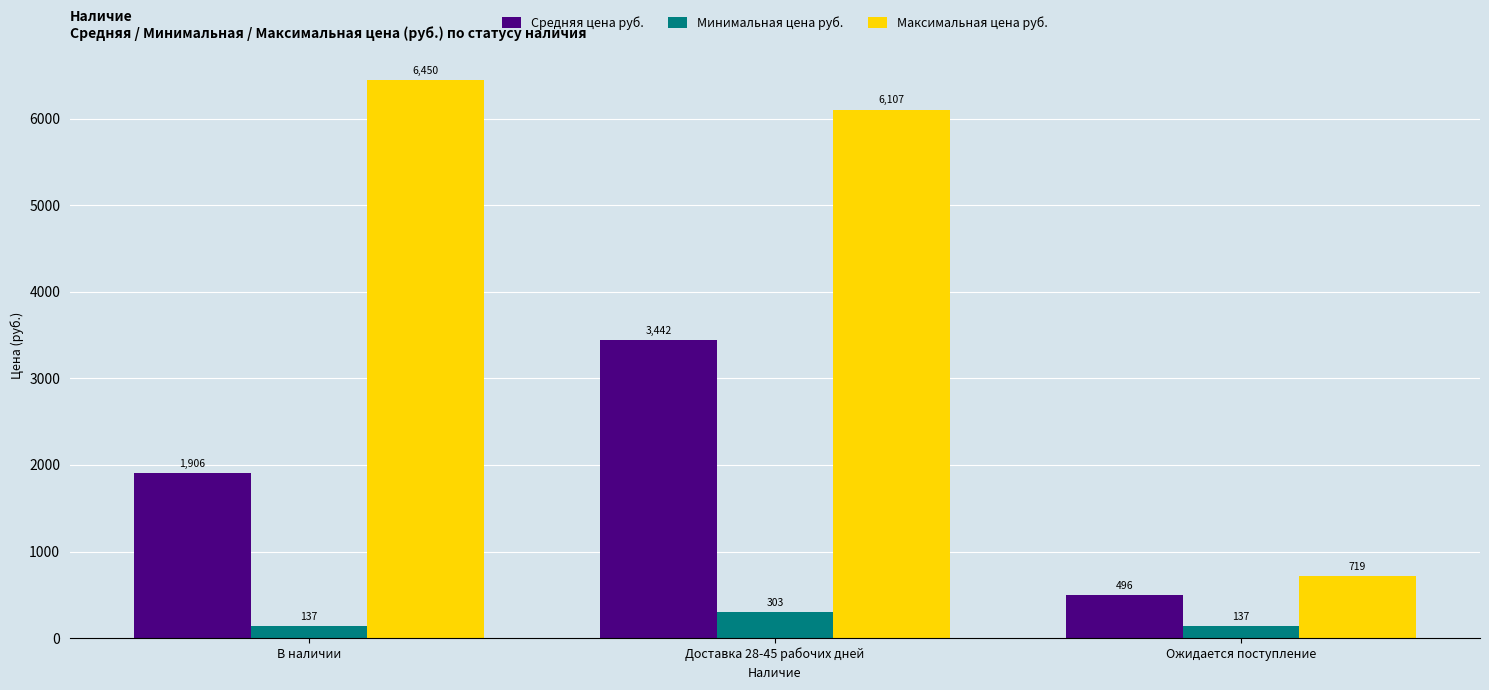

The Средняя цена руб. series shows 1906.5 at В наличии. True or false?

True